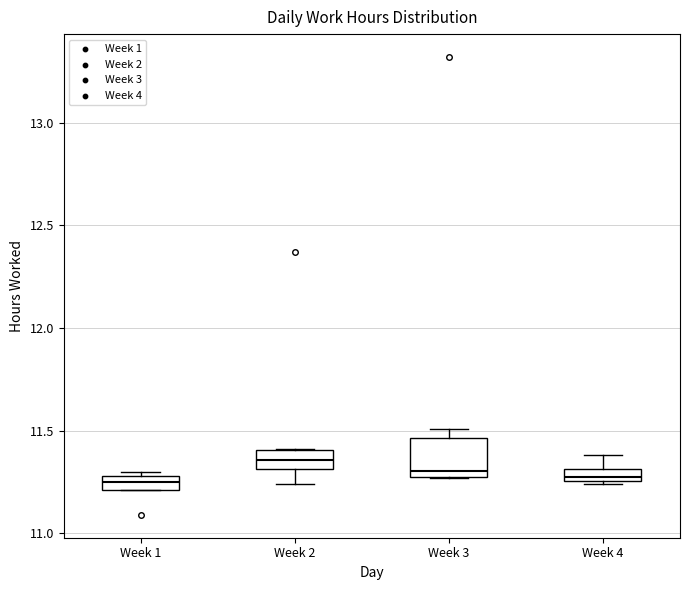

Where does the upper whisker of the box for Week 4 end on the y-axis? The values are not printed on the chart, so give them approximately, as read against the axis.

11.40